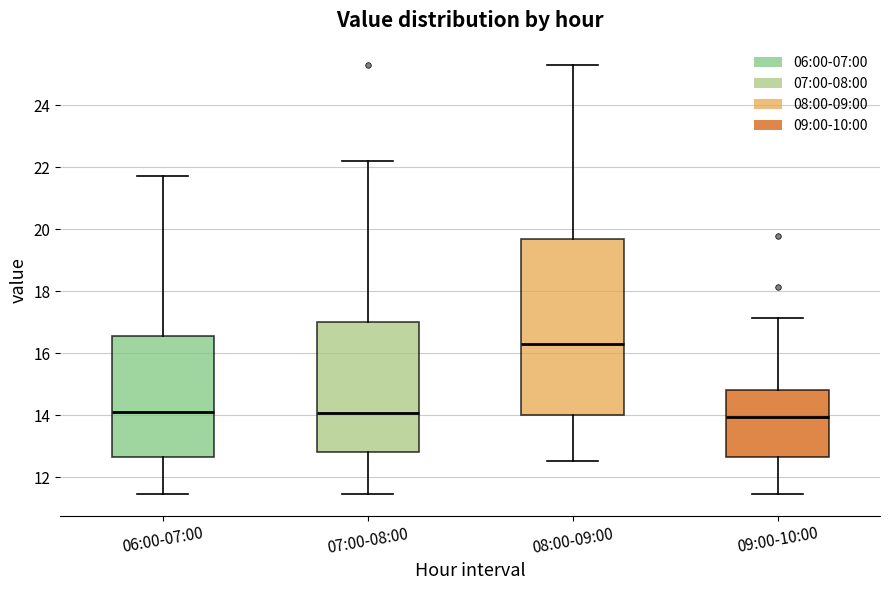

Comparing the boxes themselves (not the whiskers), which one is the tallest?

08:00-09:00